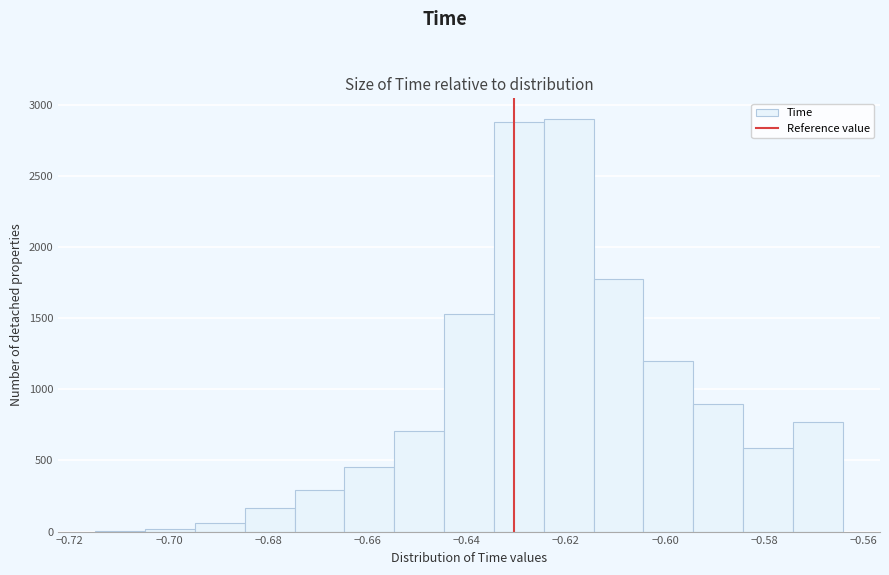

Reading left to right, list every bar in this chart as the range it spans on the x-axis followed by its height. Neither the bar edges nor the heights are printed on the chart, so give them approximately, as read against the axes.

-0.714 to -0.704: under 50
-0.704 to -0.694: under 50
-0.694 to -0.684: 50
-0.684 to -0.674: 150
-0.674 to -0.664: 300
-0.664 to -0.654: 450
-0.654 to -0.644: 700
-0.644 to -0.634: 1550
-0.634 to -0.624: 2900
-0.624 to -0.614: 2900
-0.614 to -0.604: 1800
-0.604 to -0.594: 1200
-0.594 to -0.584: 900
-0.584 to -0.574: 600
-0.574 to -0.564: 750